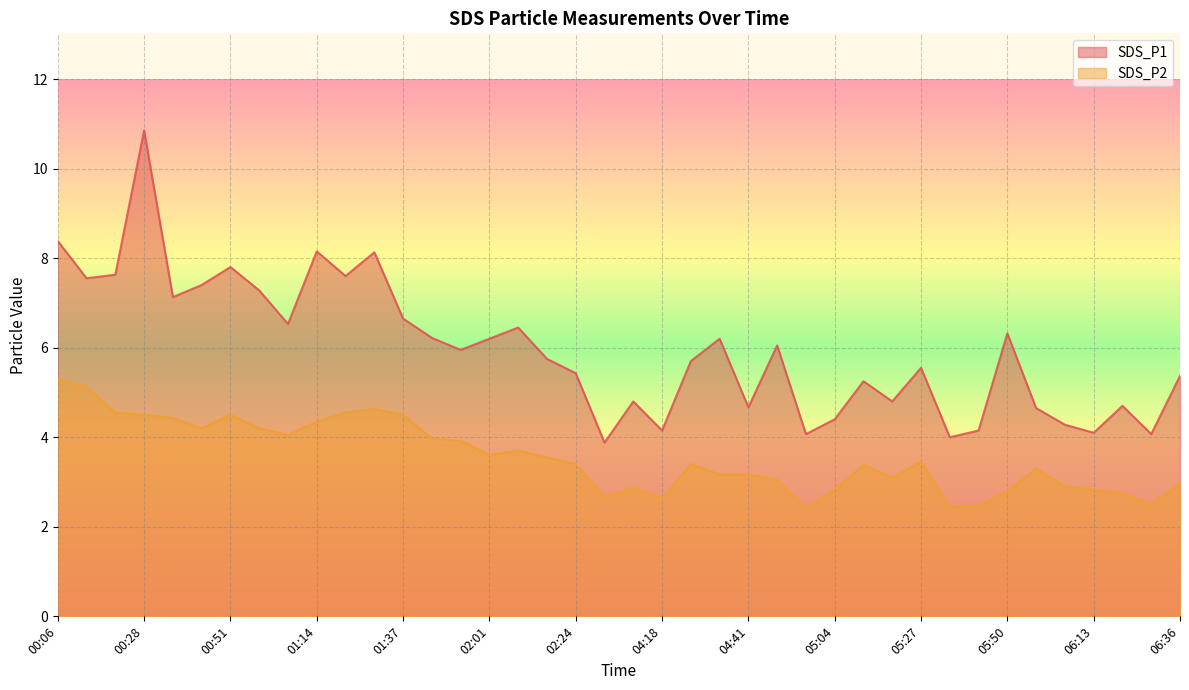

True or false: SDS_P2 and SDS_P1 intersect in this chart.

False